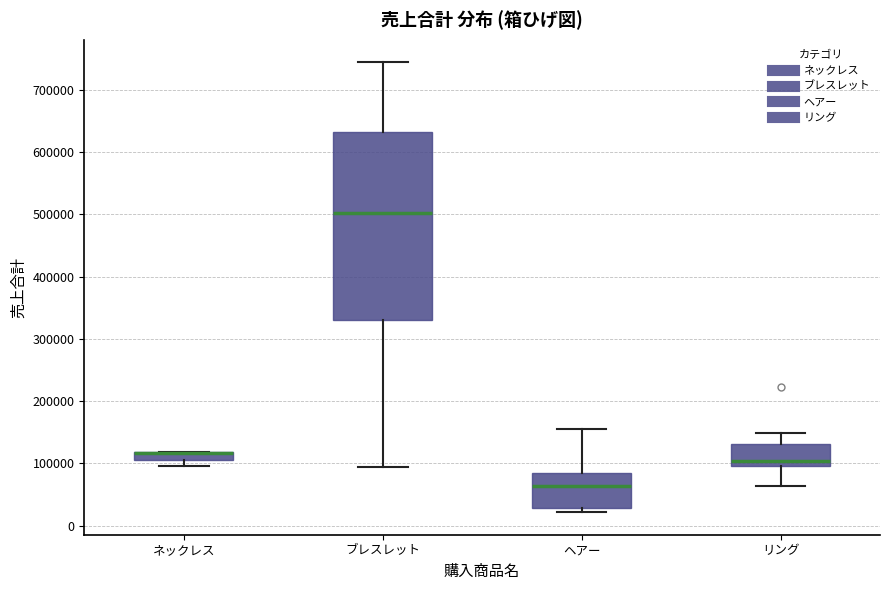

Which box is the tallest, from its lower edge to its upper edge?

ブレスレット